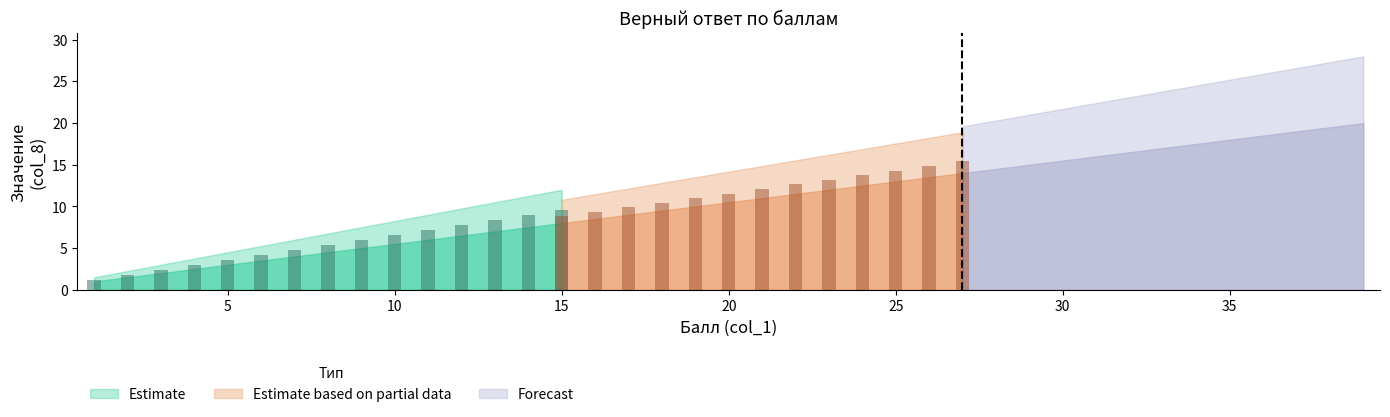

Which series has the largest total across all categories?

Forecast